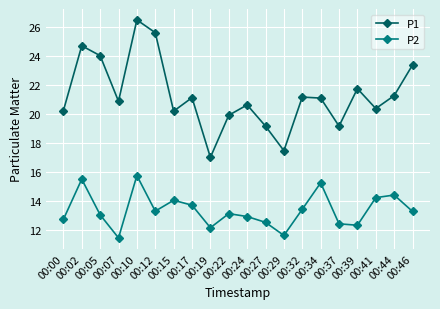

What is the lowest value of the P2 series?

11.5